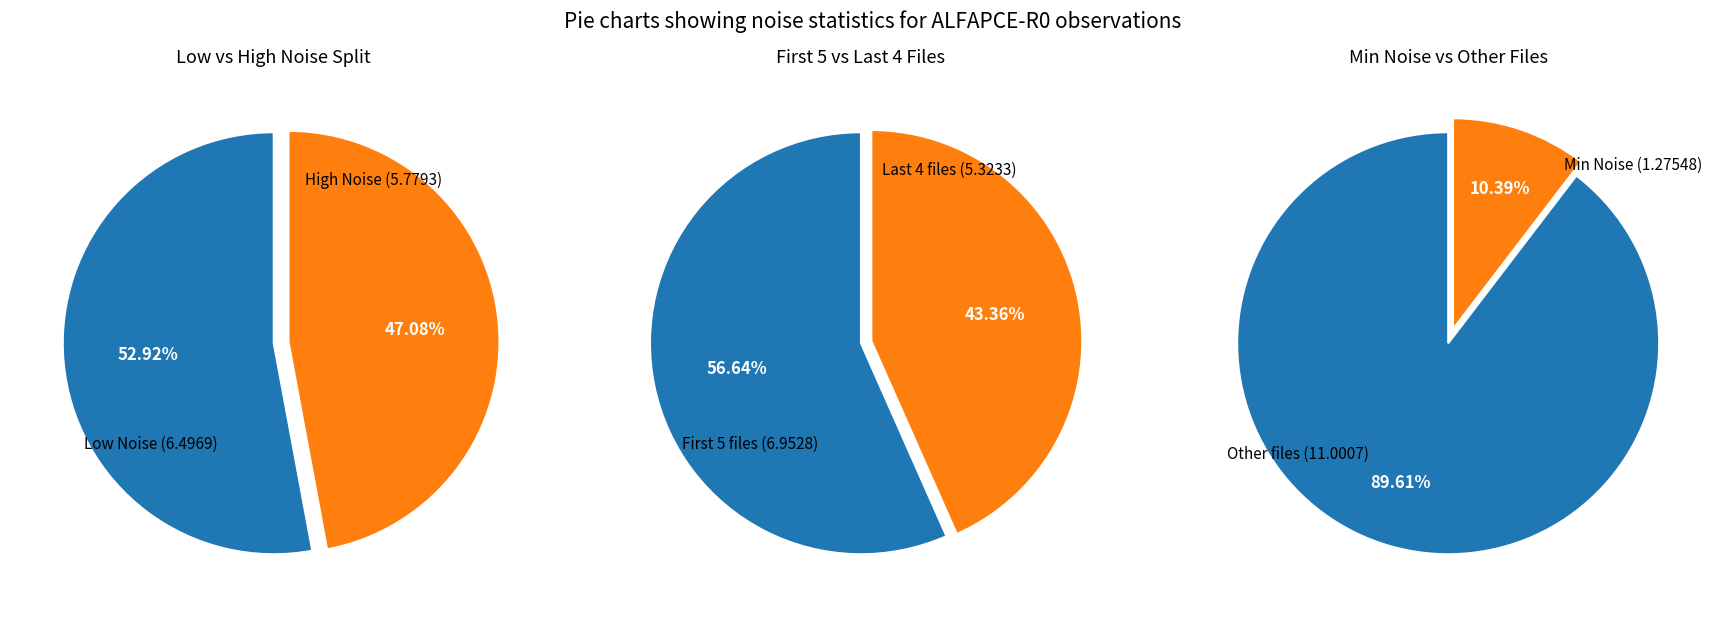

To the nearest percent, what portion does 20180227150428508 represent?

10%